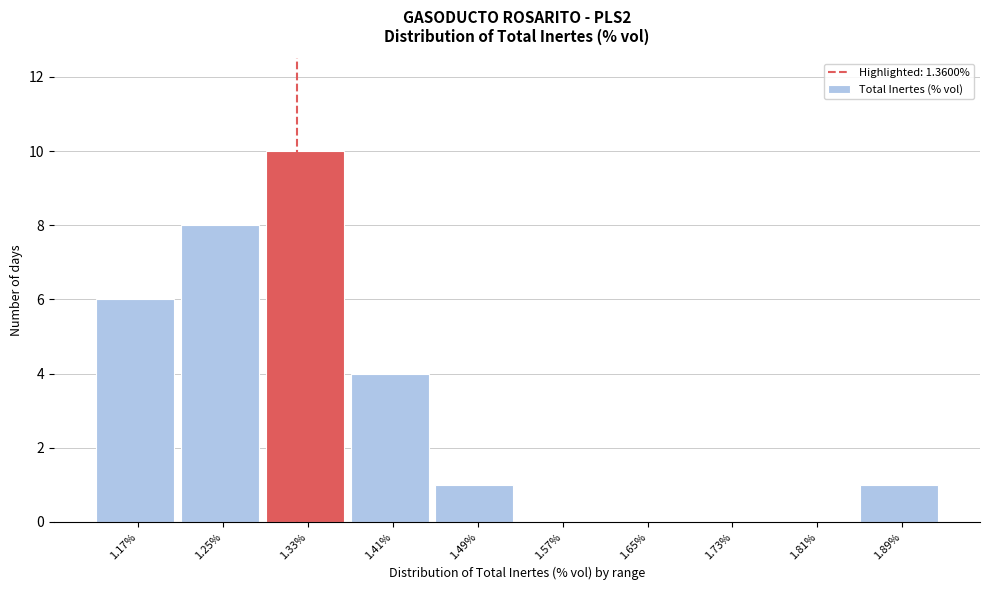

Reading left to right, extract all data points from this chart.

1.17%=6	1.25%=8	1.33%=10	1.41%=4	1.49%=1	1.57%=0	1.65%=0	1.73%=0	1.81%=0	1.89%=1